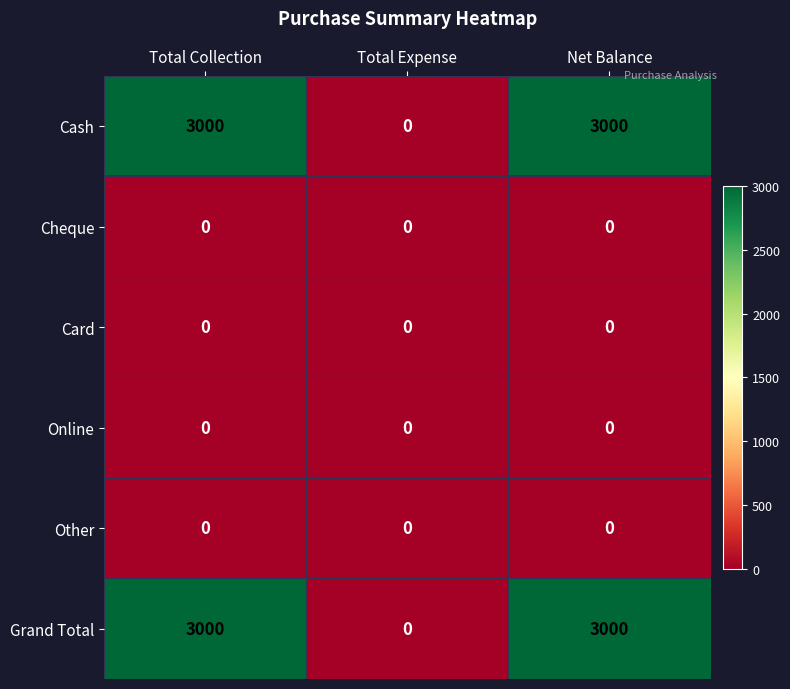

Reading left to right, transcribe all the data shown in this chart.

Cash: 3000	0	3000
Cheque: 0	0	0
Card: 0	0	0
Online: 0	0	0
Other: 0	0	0
Grand Total: 3000	0	3000